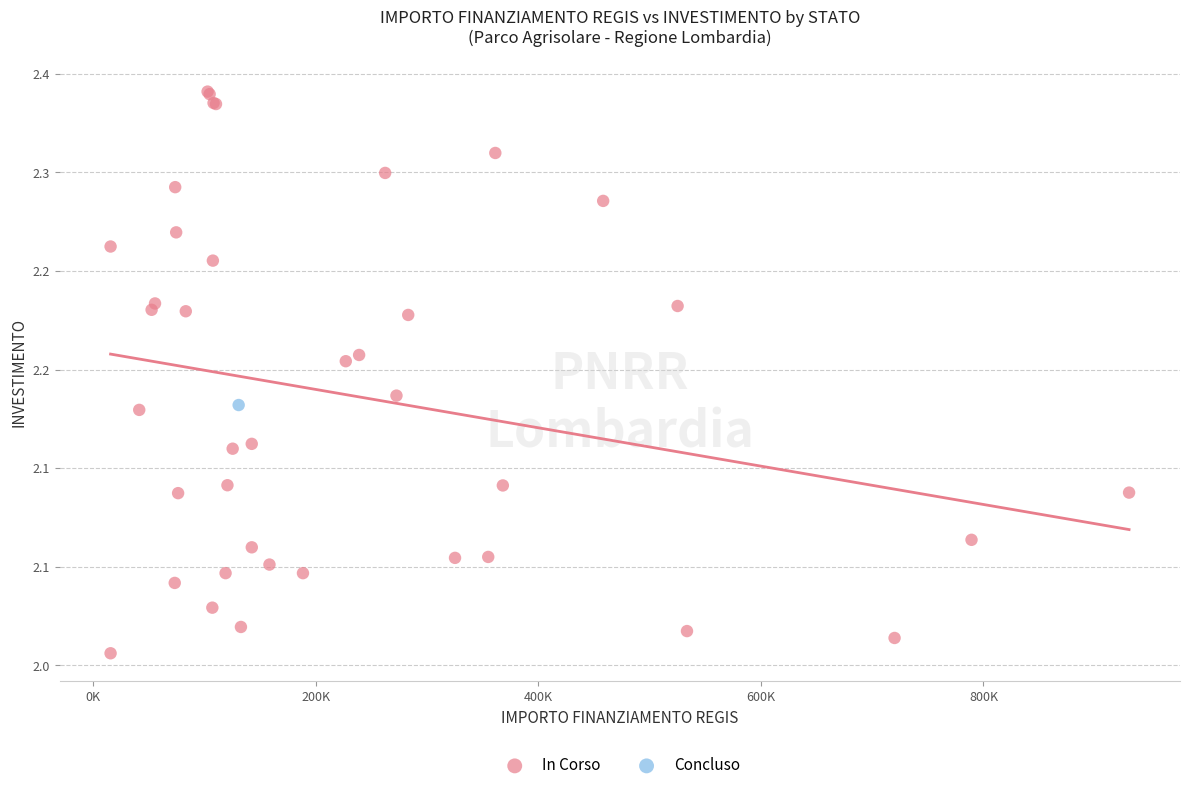

What are all the series names shown in the legend?

In Corso, Concluso